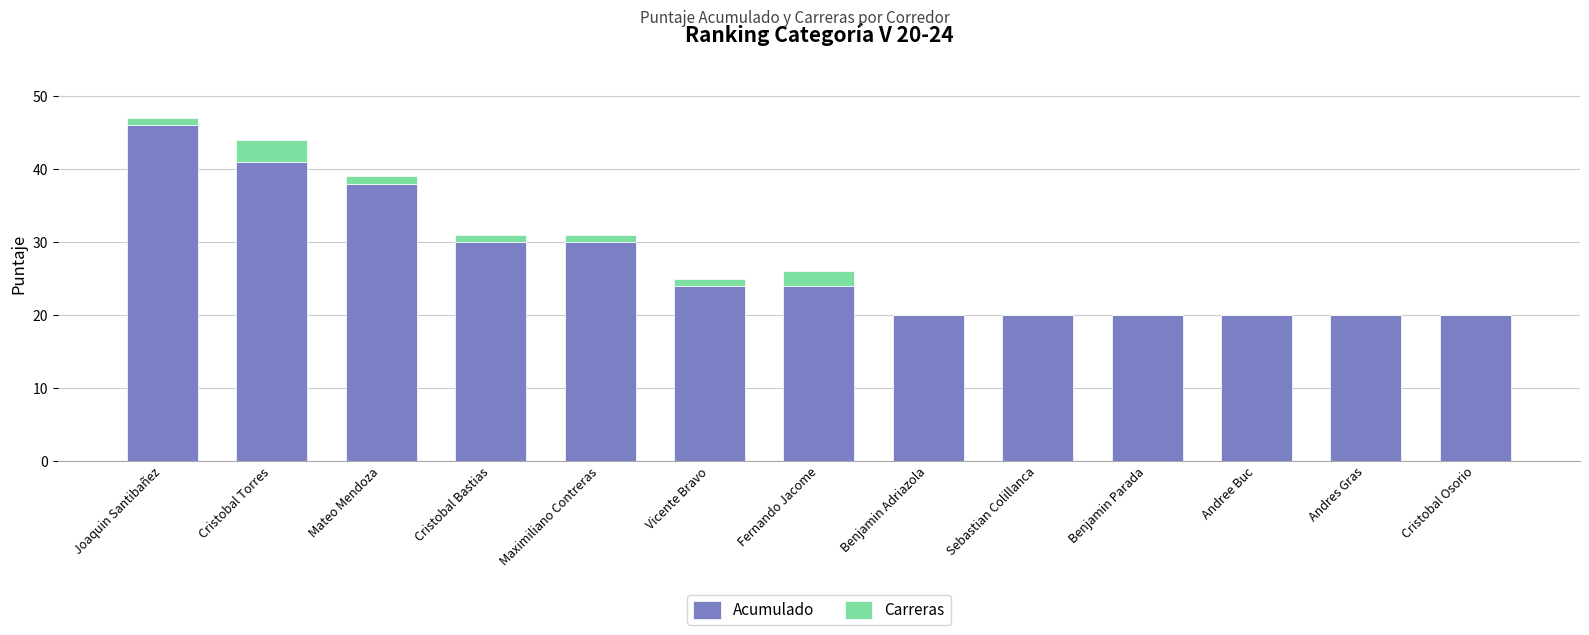

At which category is the sum across all series the highest?

Joaquin Santibañez